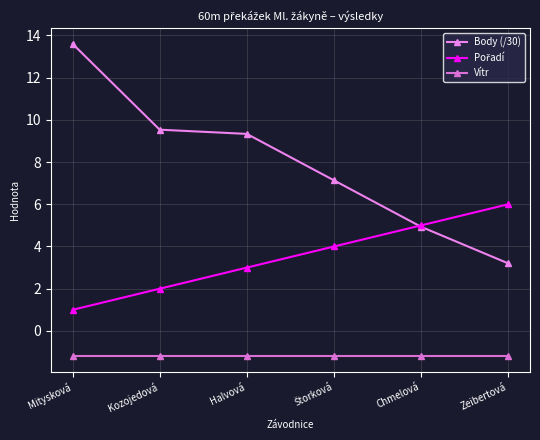

How many data points does each series have?

6